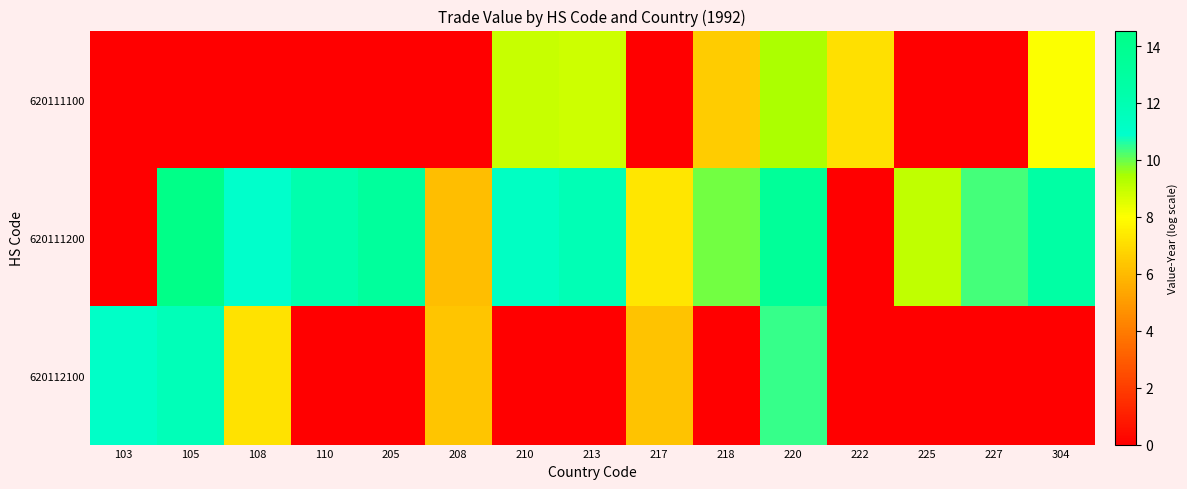

What is the spread (max minus min) of values at 210?

11.3